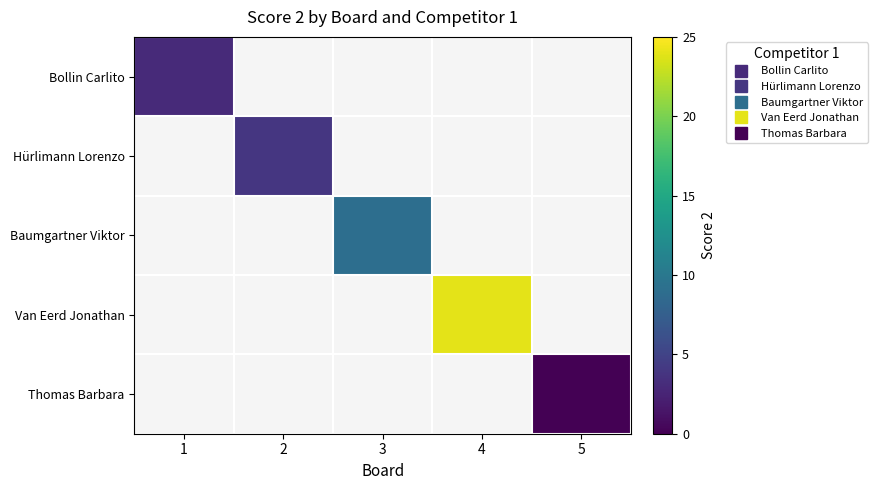

Is the value of Bollin Carlito at 5 greater than the value of Hürlimann Lorenzo at 3?

No